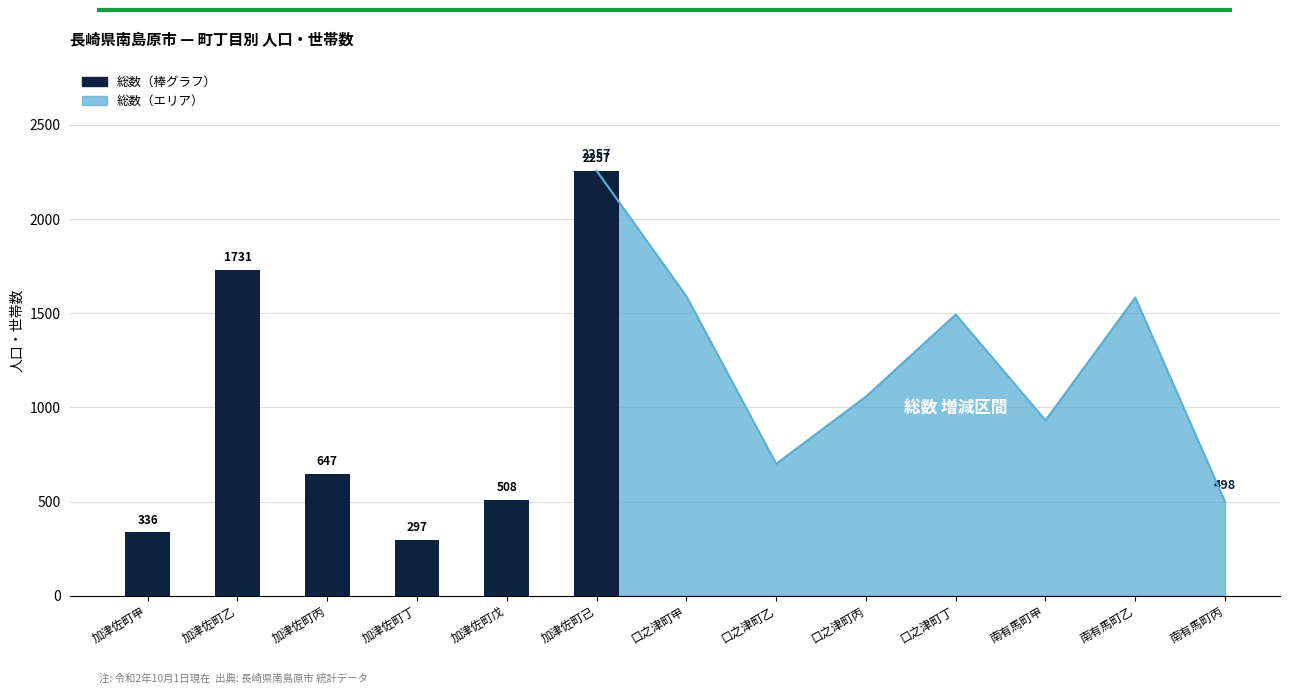

At which label is 総数 closest to 1277?

口之津町丁